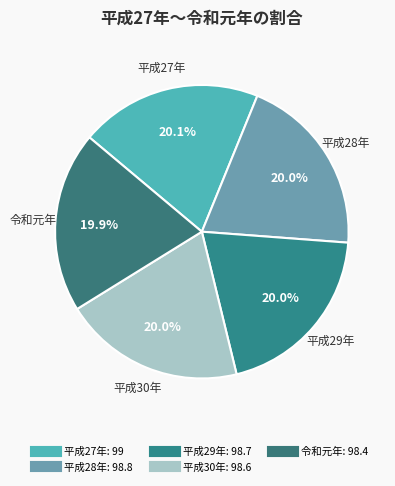

Approximately how many times larger is the value at 平成30年 compared to 平成29年?

1.0